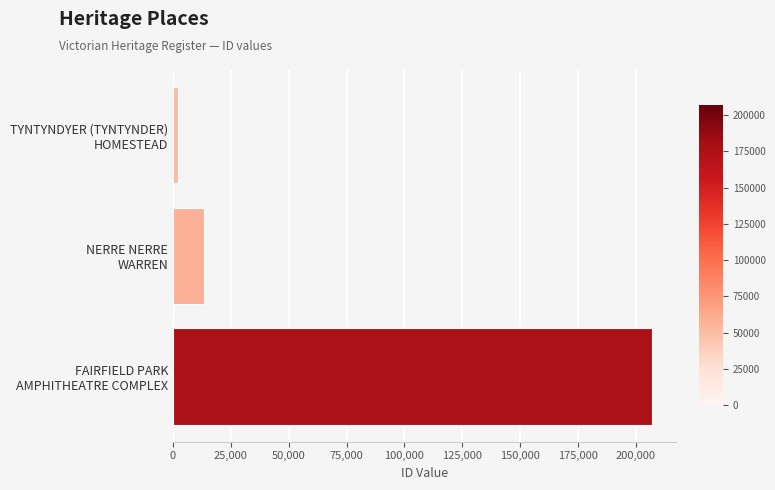

What is the minimum value shown in the chart?

2066